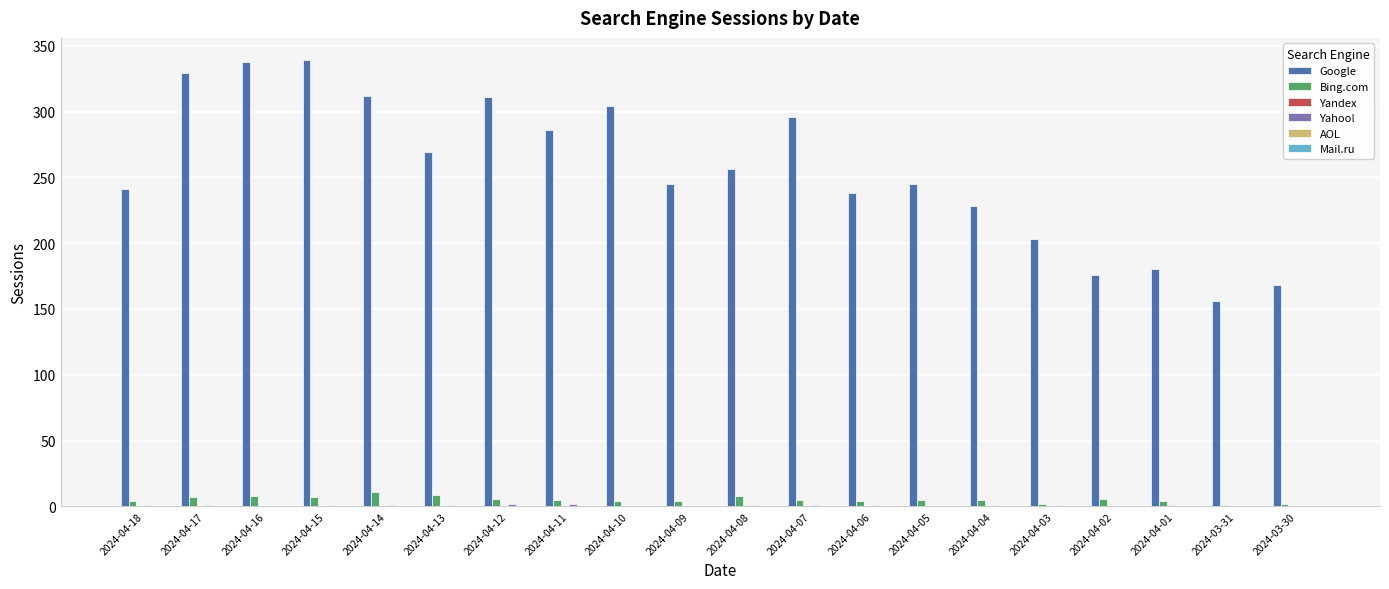

Which series has the largest total across all categories?

Google